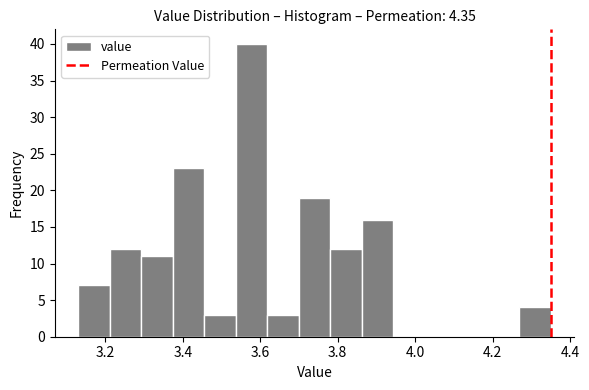

How tall is the bar that spans 3.78 to 3.86 on the x-axis? Neither the bar edges nor the heights are printed on the chart, so give them approximately, as read against the axes.

12